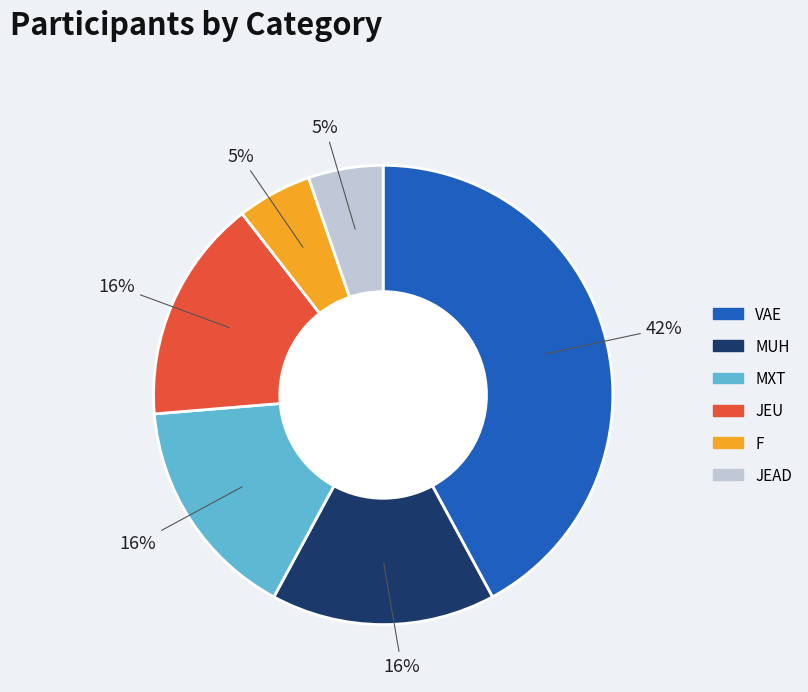

Is it true that F is 5% of the pie?

True